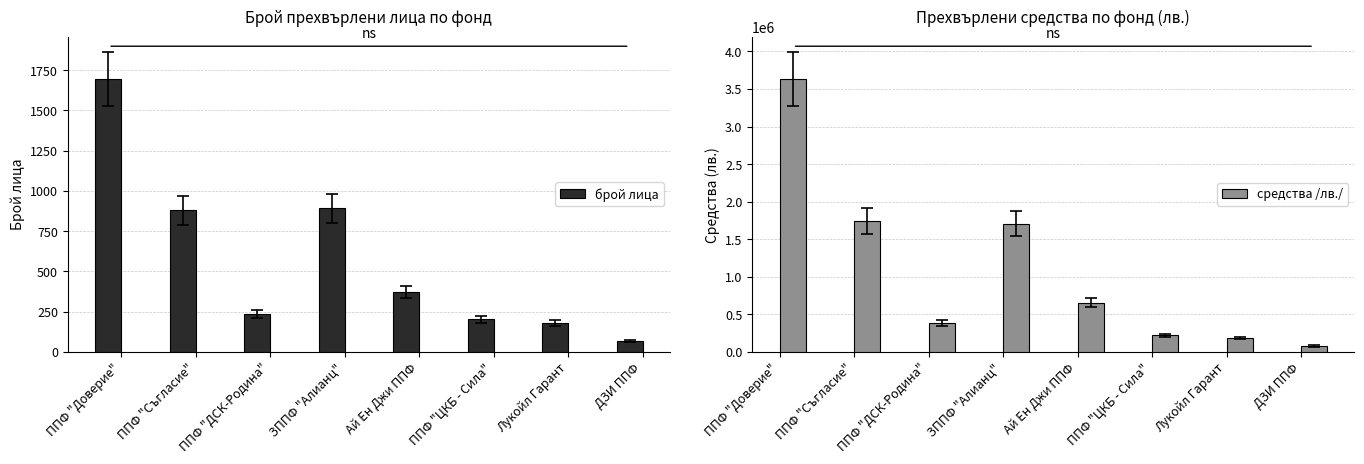

What is the total value across all series at ППФ "Съгласие"?

1737619